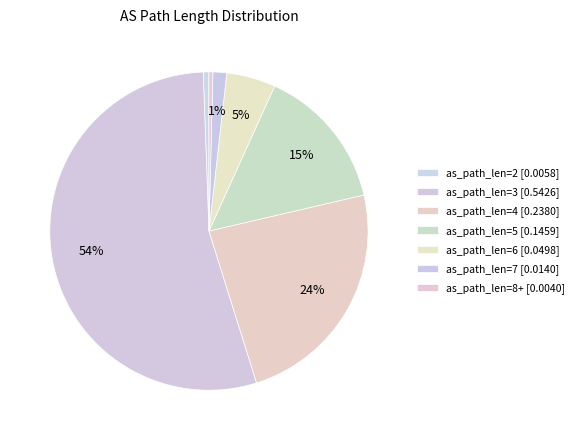

Count the number of slices in the pie.

7